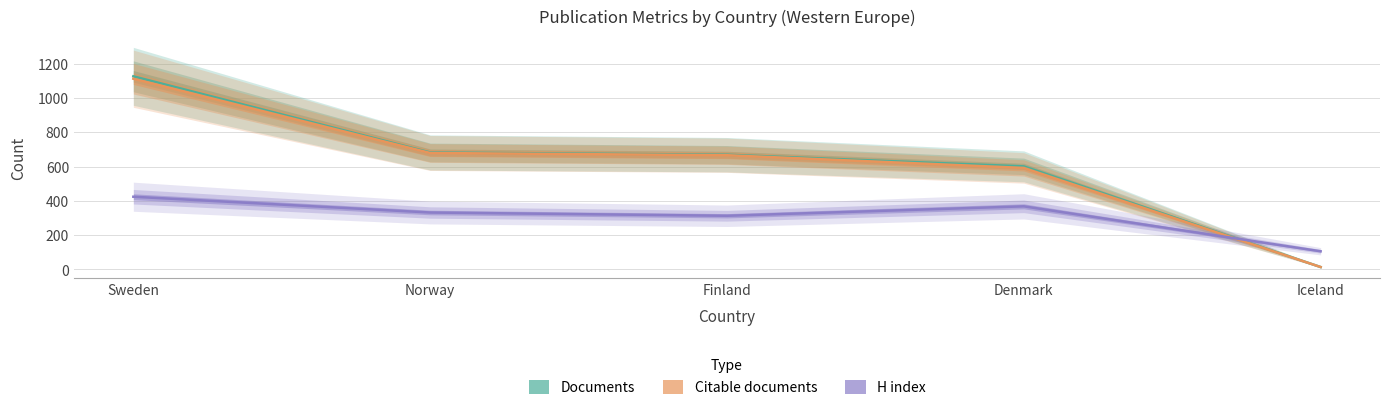

How many interior local peaks does the H index series have?

1